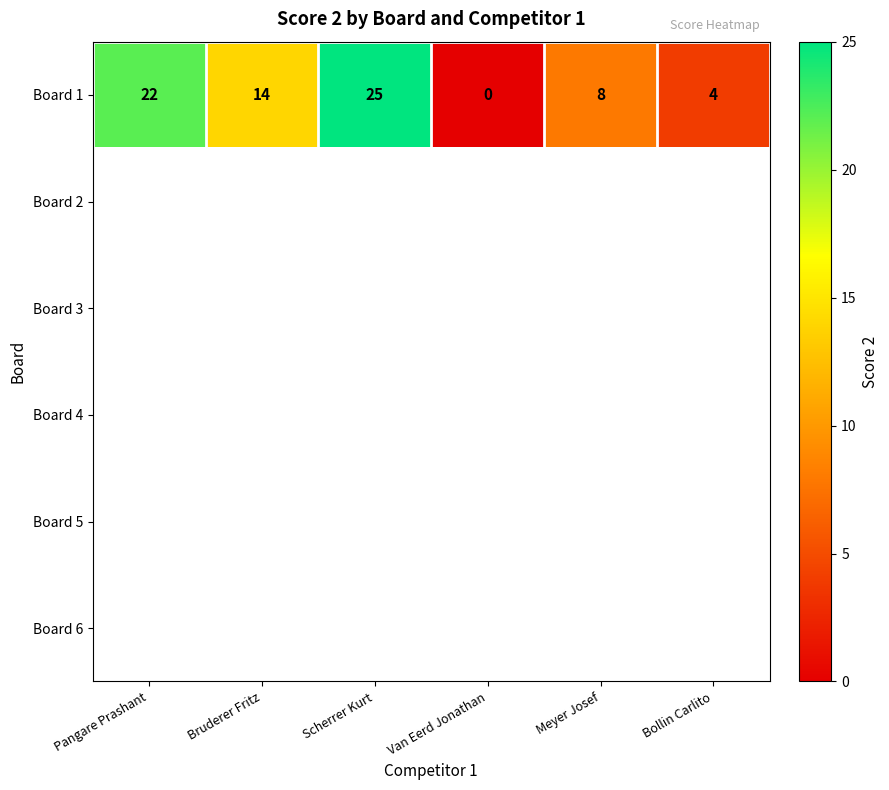

List the labels in order of Board 1 value, largest first.

Scherrer Kurt, Pangare Prashant, Bruderer Fritz, Meyer Josef, Bollin Carlito, Van Eerd Jonathan